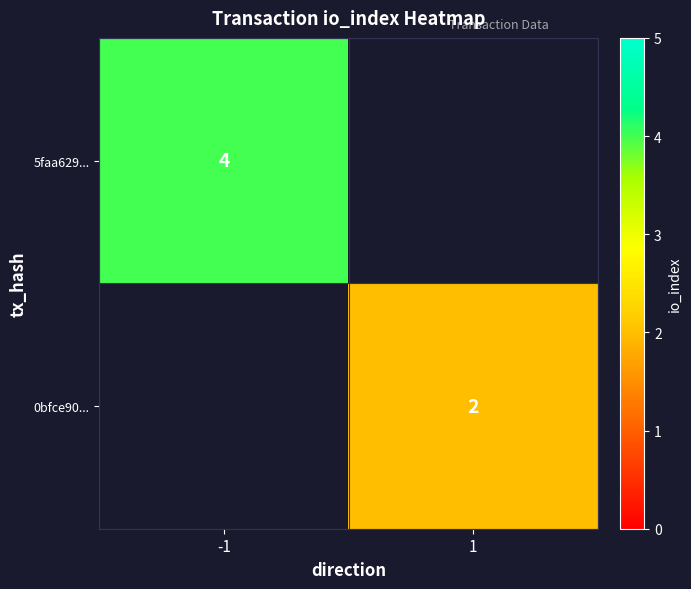

What is the greatest value displayed?

4.0